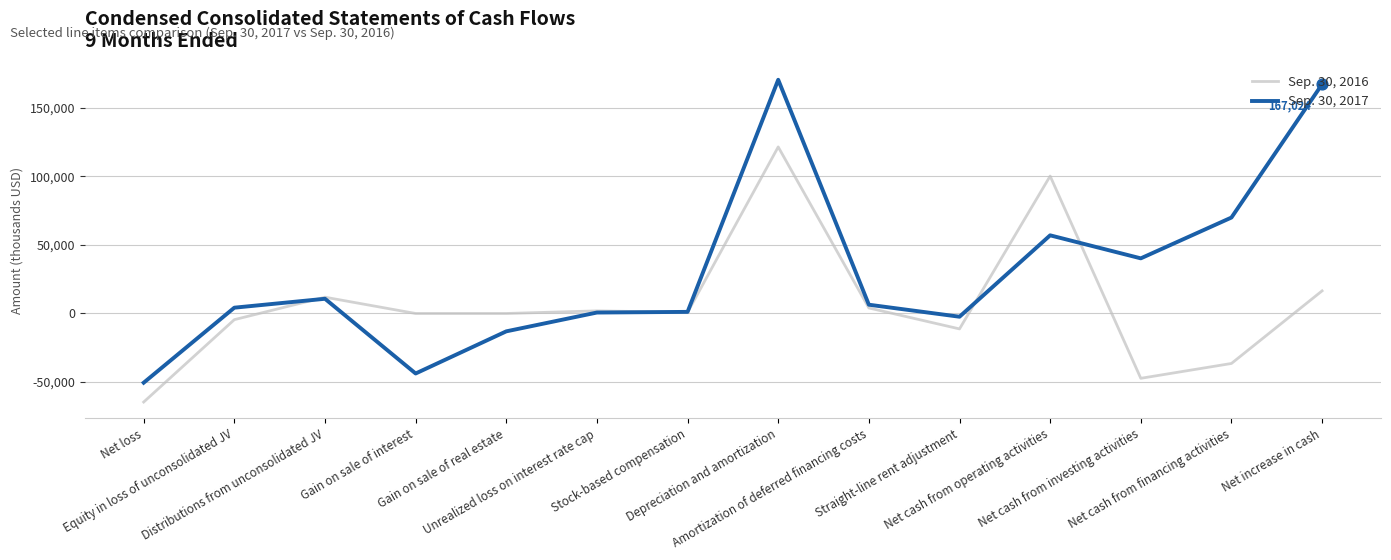

At how many categories does at least one series exceed 134021?

2